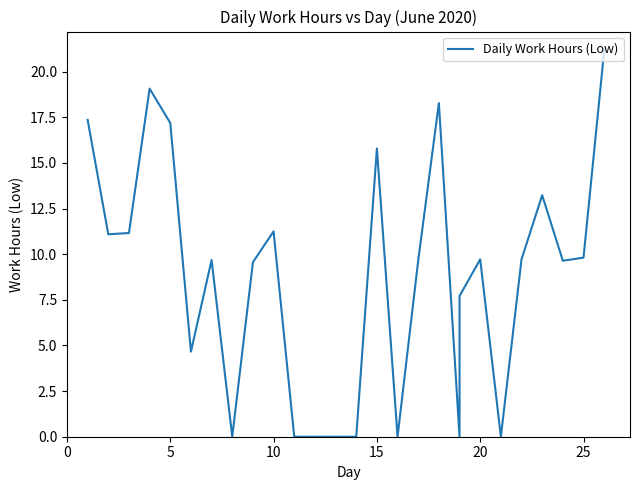

Reading left to right, list all the values displayed in this chart.

17.4	11.1	11.2	19.1	17.2	4.7	9.7	0.0	9.6	11.2	0.0	0.0	0.0	0.0	15.8	0.0	9.7	18.3	0.0	7.7	9.7	0.0	9.7	13.2	9.6	9.8	21.1